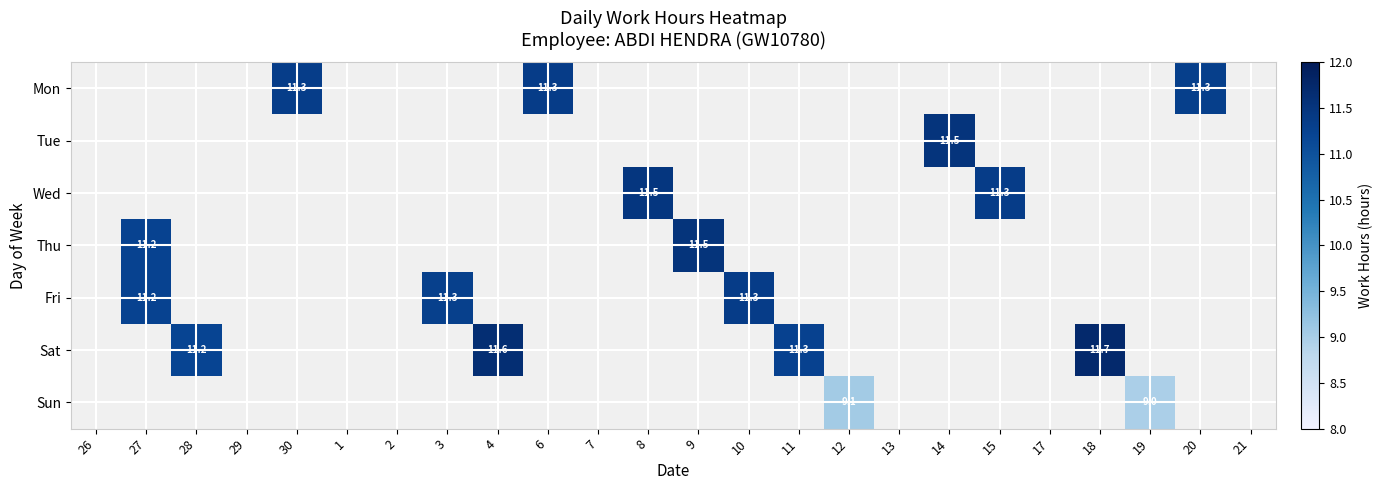

At which category does the chart reach its peak across all series?

18